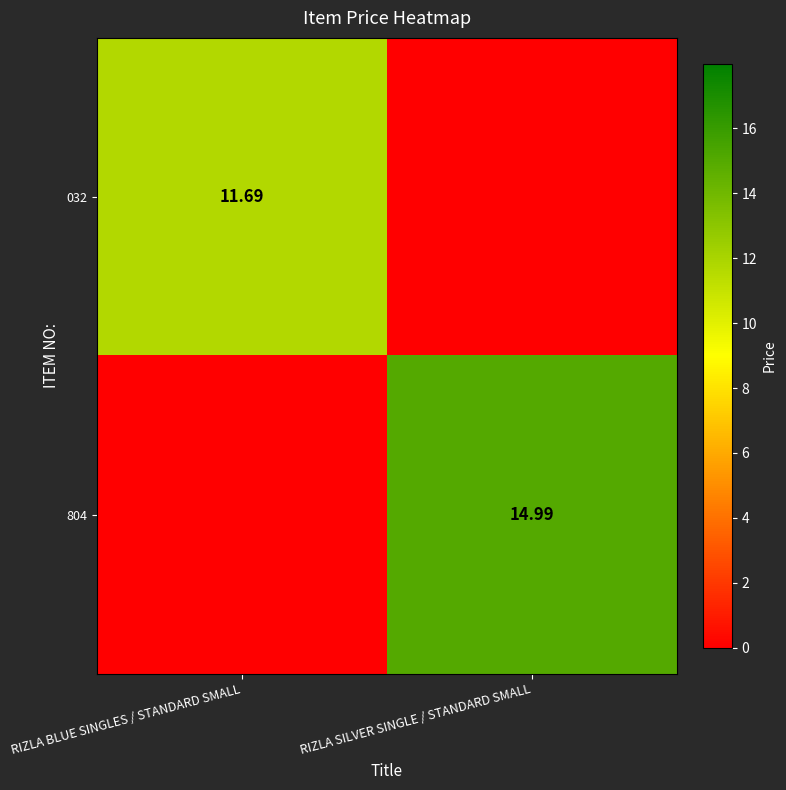

Which series has the largest total across all categories?

804